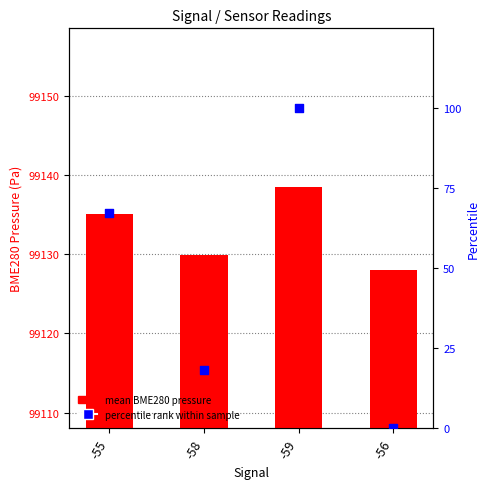

Which series reaches the maximum Y coordinate?

mean BME280 pressure